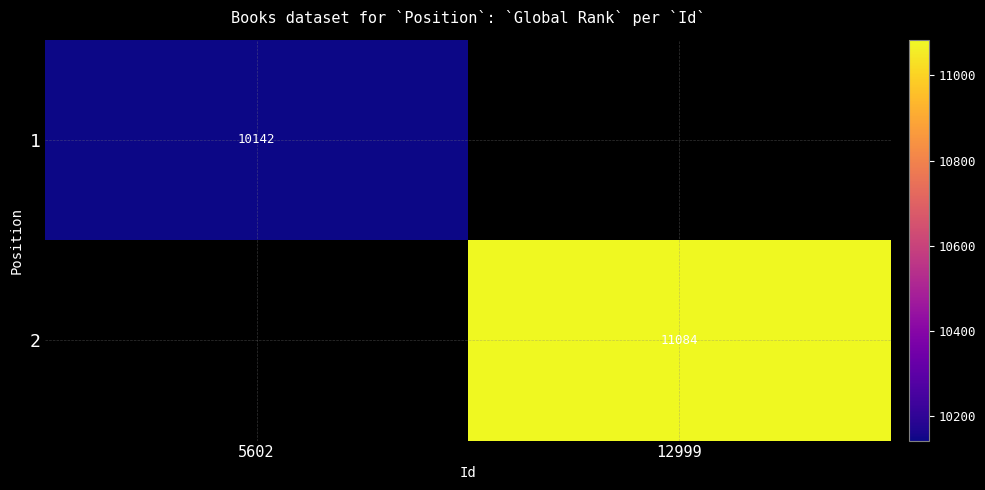

The value of 1 at 5602 is 10142. True or false?

True